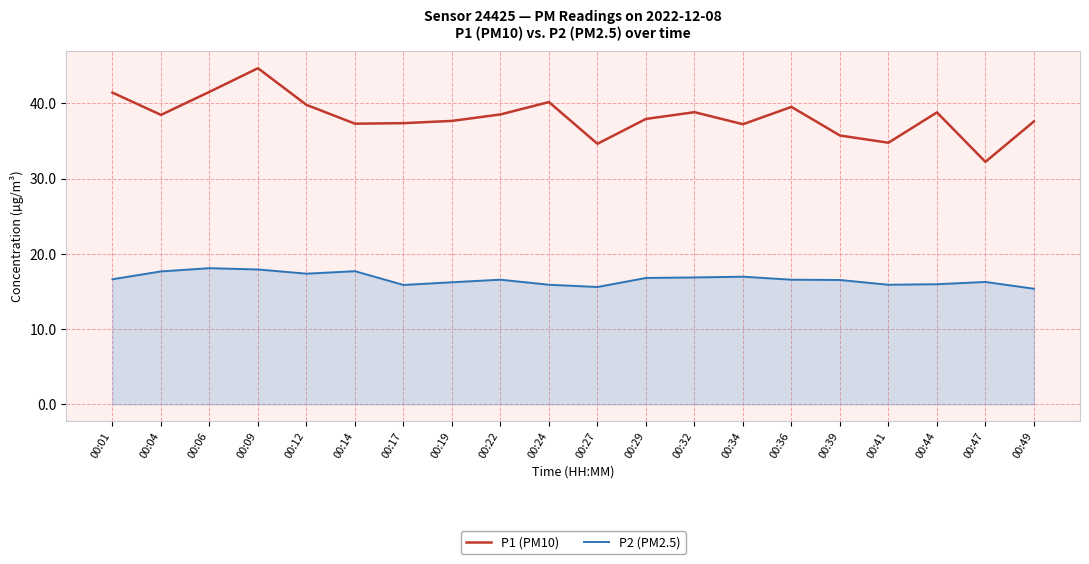

Which series changed the most between 00:47 and 00:49?

P1 (PM10)